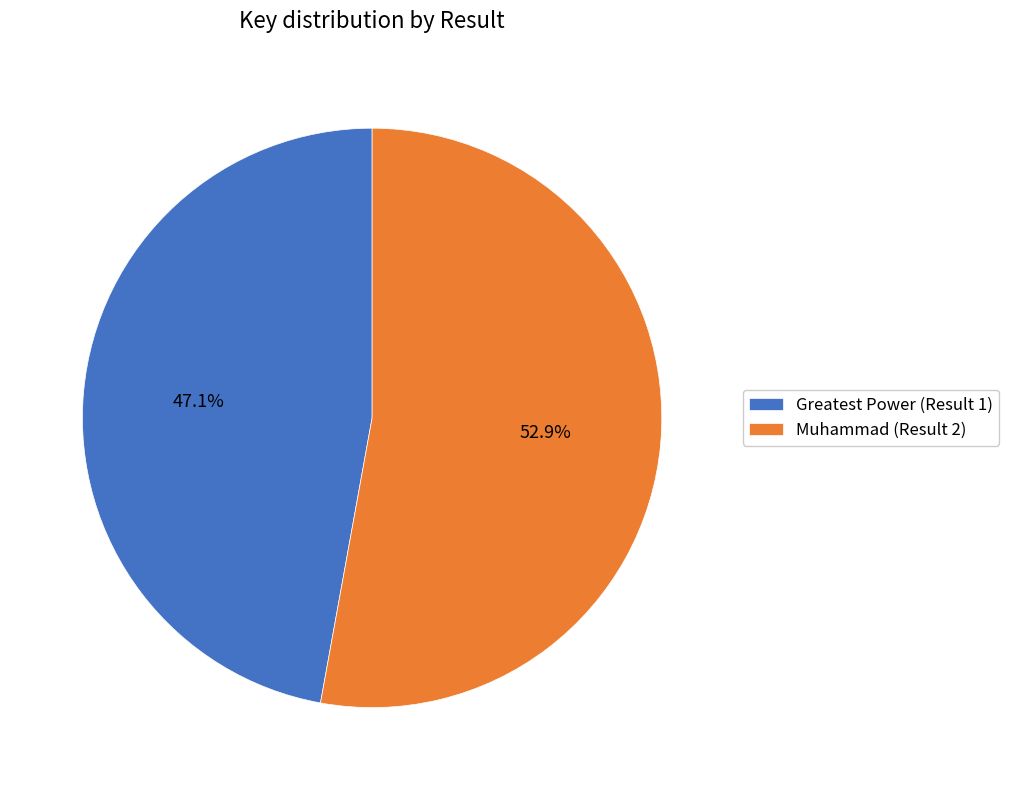

Is the sum of Greatest Power (Result 1) and Muhammad (Result 2) greater than half?

Yes